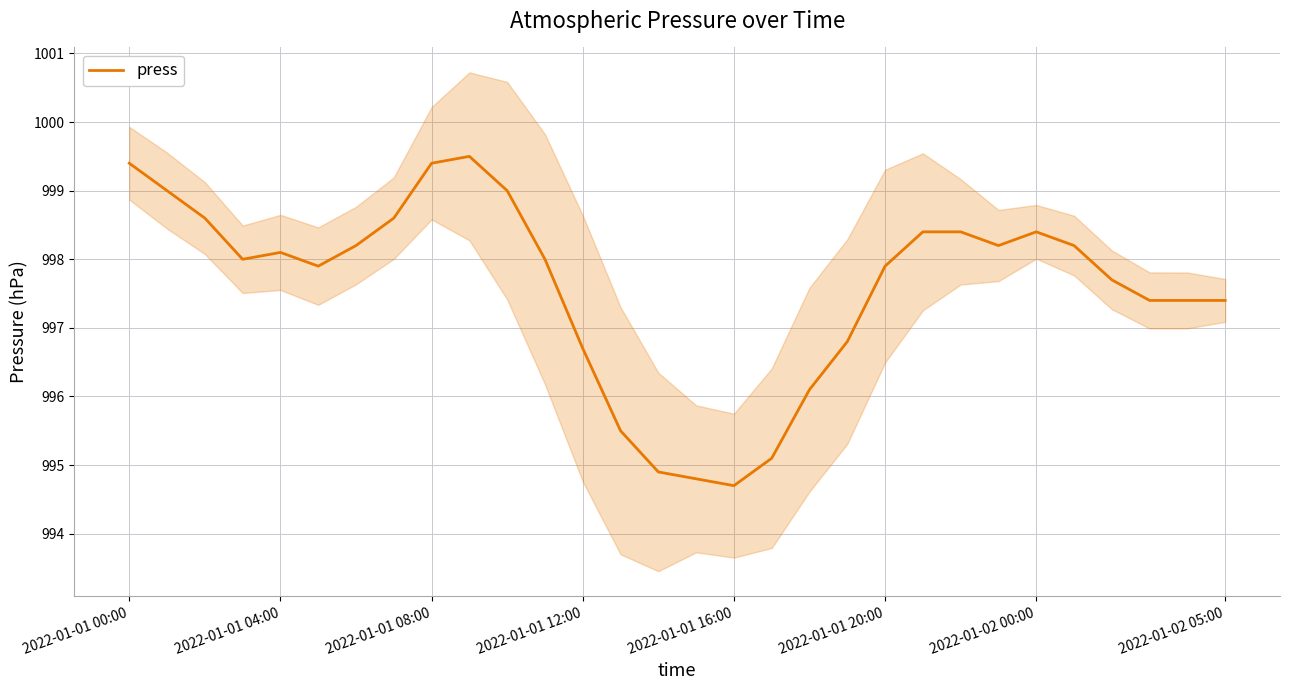

The value of press at 2022-01-01 04:00 is 998.1. True or false?

True